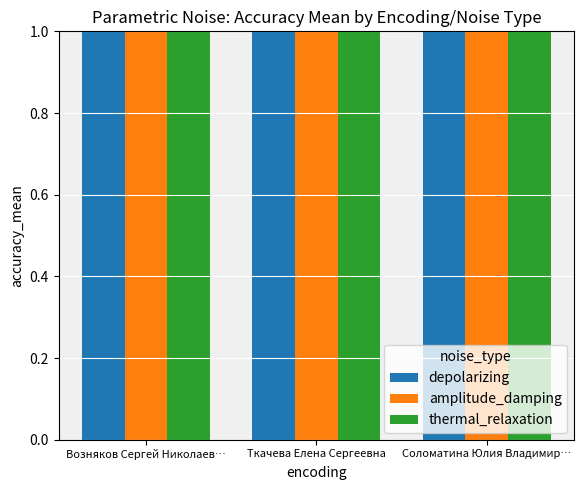

At which label does thermal_relaxation reach its minimum?

Возняков Сергей Николаев…